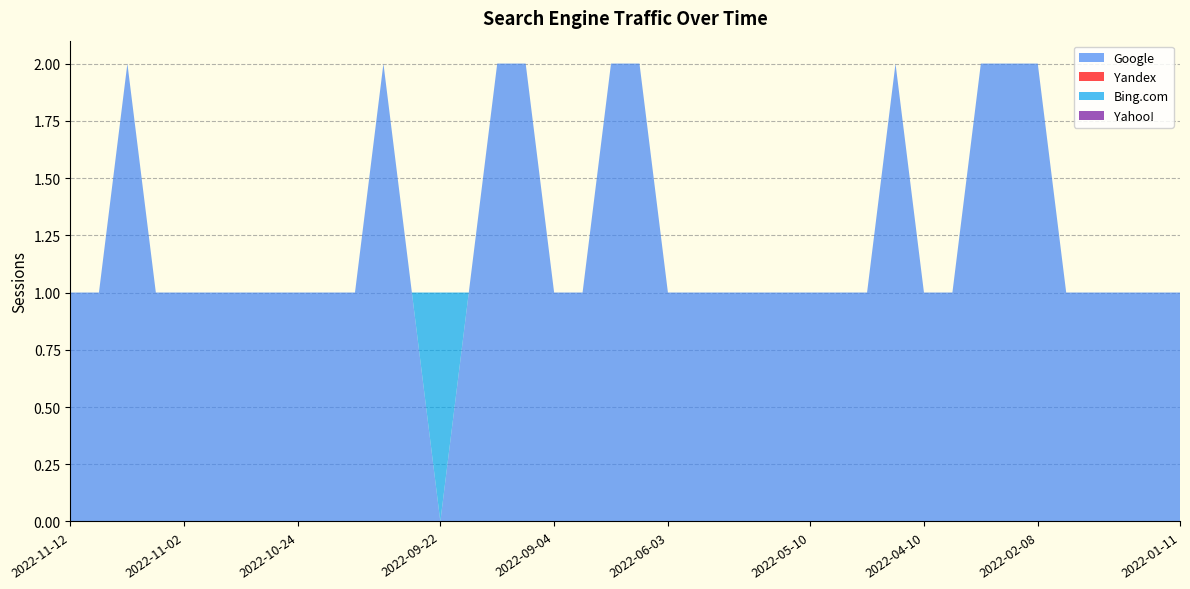

Reading left to right, transcribe all the data shown in this chart.

Google: 2022-11-12=1	2022-11-11=1	2022-11-07=2	2022-11-05=1	2022-11-02=1	2022-10-30=1	2022-10-27=1	2022-10-25=1	2022-10-24=1	2022-10-23=1	2022-10-21=1	2022-10-05=2	2022-09-25=1	2022-09-22=0	2022-09-15=1	2022-09-07=2	2022-09-05=2	2022-09-04=1	2022-08-25=1	2022-08-06=2	2022-06-07=2	2022-06-03=1	2022-06-02=1	2022-05-25=1	2022-05-22=1	2022-05-12=1	2022-05-10=1	2022-05-09=1	2022-04-23=1	2022-04-11=2	2022-04-10=1	2022-03-14=1	2022-03-09=2	2022-02-23=2	2022-02-08=2	2022-02-04=1	2022-01-31=1	2022-01-20=1	2022-01-18=1	2022-01-11=1
Yandex: 2022-11-12=0	2022-11-11=0	2022-11-07=0	2022-11-05=0	2022-11-02=0	2022-10-30=0	2022-10-27=0	2022-10-25=0	2022-10-24=0	2022-10-23=0	2022-10-21=0	2022-10-05=0	2022-09-25=0	2022-09-22=0	2022-09-15=0	2022-09-07=0	2022-09-05=0	2022-09-04=0	2022-08-25=0	2022-08-06=0	2022-06-07=0	2022-06-03=0	2022-06-02=0	2022-05-25=0	2022-05-22=0	2022-05-12=0	2022-05-10=0	2022-05-09=0	2022-04-23=0	2022-04-11=0	2022-04-10=0	2022-03-14=0	2022-03-09=0	2022-02-23=0	2022-02-08=0	2022-02-04=0	2022-01-31=0	2022-01-20=0	2022-01-18=0	2022-01-11=0
Bing.com: 2022-11-12=0	2022-11-11=0	2022-11-07=0	2022-11-05=0	2022-11-02=0	2022-10-30=0	2022-10-27=0	2022-10-25=0	2022-10-24=0	2022-10-23=0	2022-10-21=0	2022-10-05=0	2022-09-25=0	2022-09-22=1	2022-09-15=0	2022-09-07=0	2022-09-05=0	2022-09-04=0	2022-08-25=0	2022-08-06=0	2022-06-07=0	2022-06-03=0	2022-06-02=0	2022-05-25=0	2022-05-22=0	2022-05-12=0	2022-05-10=0	2022-05-09=0	2022-04-23=0	2022-04-11=0	2022-04-10=0	2022-03-14=0	2022-03-09=0	2022-02-23=0	2022-02-08=0	2022-02-04=0	2022-01-31=0	2022-01-20=0	2022-01-18=0	2022-01-11=0
Yahoo!: 2022-11-12=0	2022-11-11=0	2022-11-07=0	2022-11-05=0	2022-11-02=0	2022-10-30=0	2022-10-27=0	2022-10-25=0	2022-10-24=0	2022-10-23=0	2022-10-21=0	2022-10-05=0	2022-09-25=0	2022-09-22=0	2022-09-15=0	2022-09-07=0	2022-09-05=0	2022-09-04=0	2022-08-25=0	2022-08-06=0	2022-06-07=0	2022-06-03=0	2022-06-02=0	2022-05-25=0	2022-05-22=0	2022-05-12=0	2022-05-10=0	2022-05-09=0	2022-04-23=0	2022-04-11=0	2022-04-10=0	2022-03-14=0	2022-03-09=0	2022-02-23=0	2022-02-08=0	2022-02-04=0	2022-01-31=0	2022-01-20=0	2022-01-18=0	2022-01-11=0